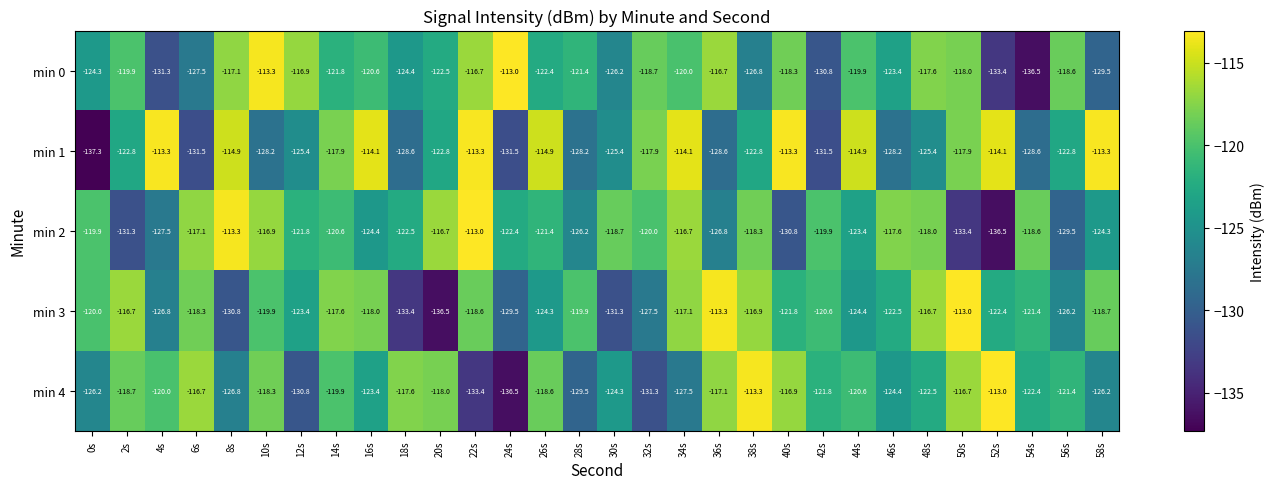

What is the average value of the min 2 series?

-122.2